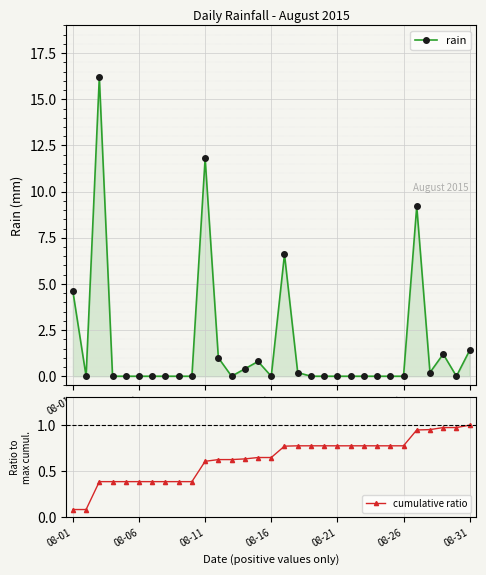

True or false: rain has a value of 1.4 at 08-31.

True